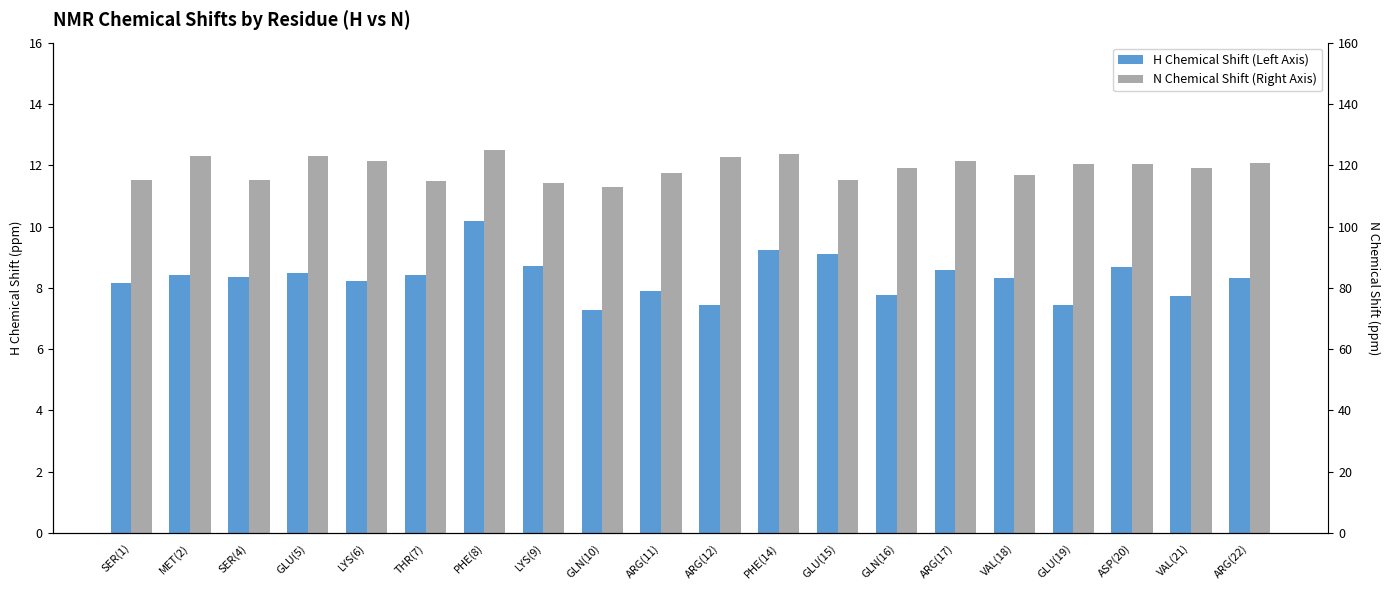

What is the maximum value shown in the chart?

12.5